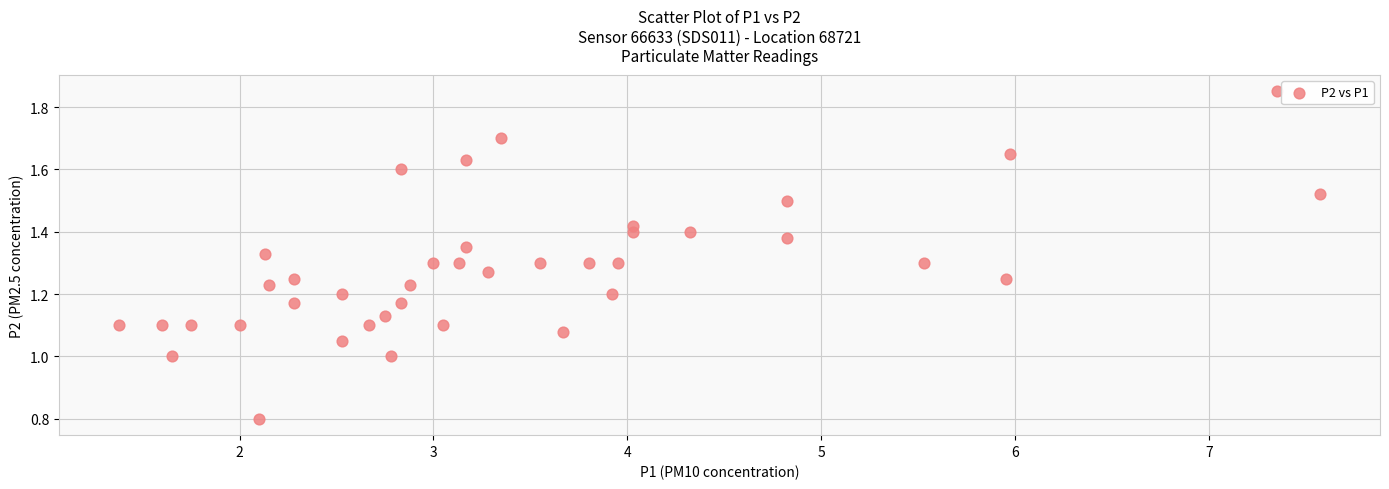

What is the range of X values (max minus min)?

6.2